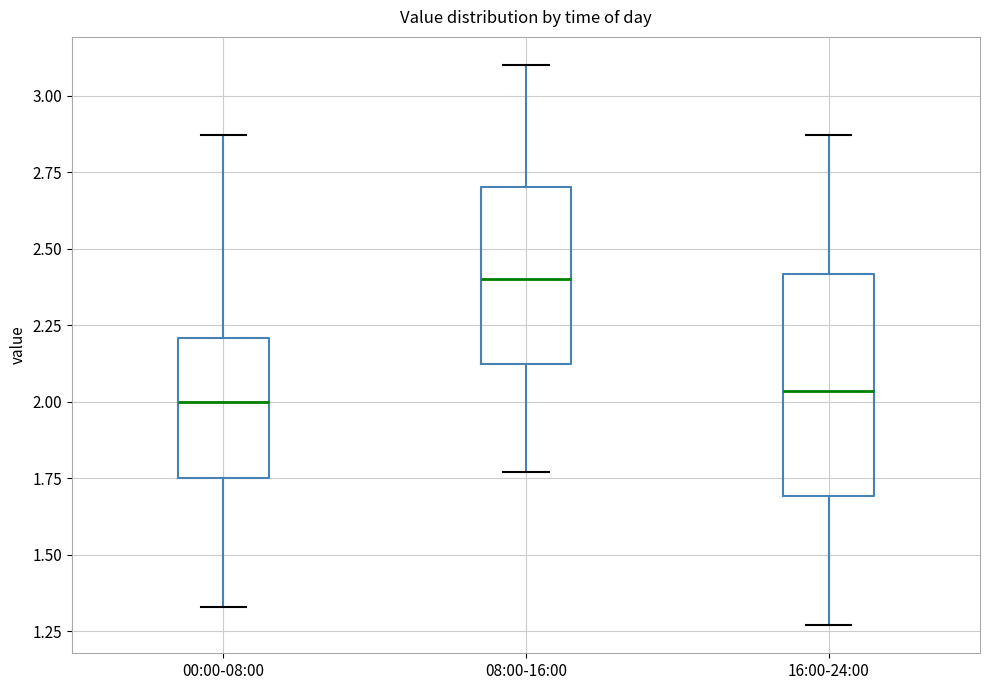

Where is the upper edge of the box for 08:00-16:00 on the y-axis? The values are not printed on the chart, so give them approximately, as read against the axis.

2.70